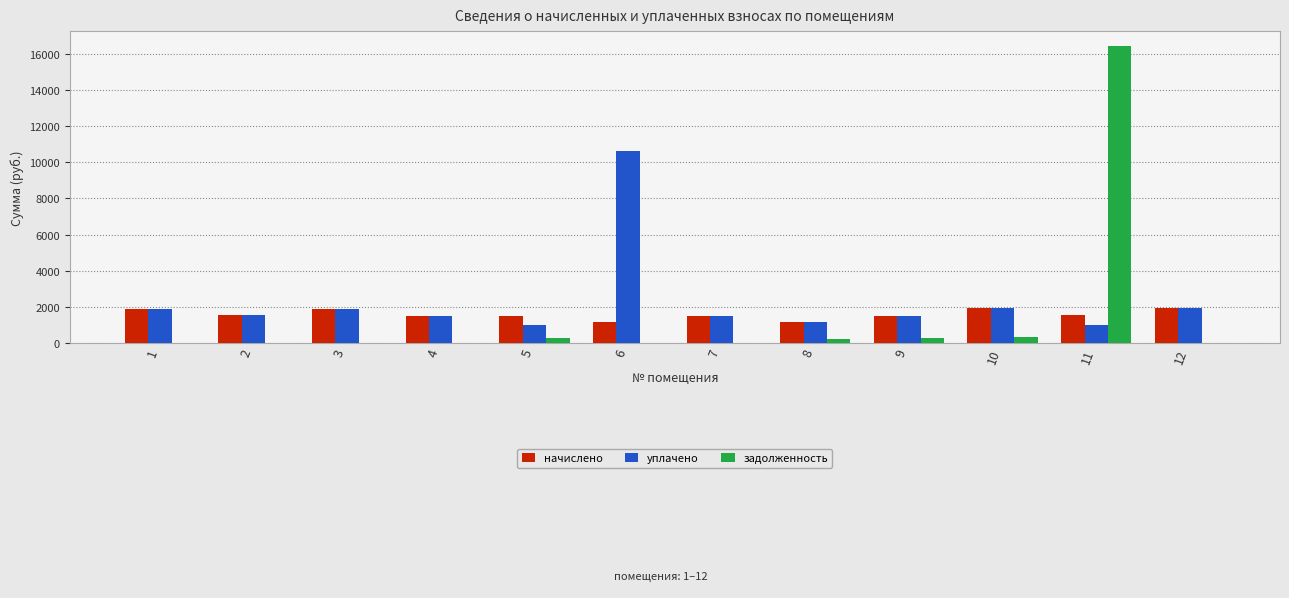

Are the bars horizontal?

No